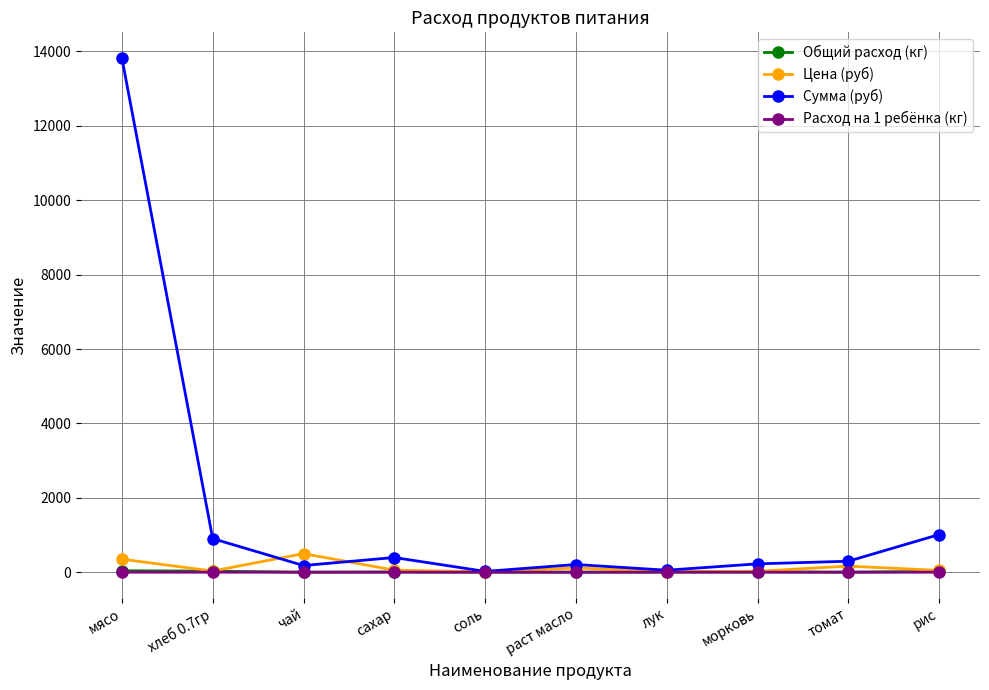

In Сумма (руб), how many points are higher than both neighbors (excluding endpoints)?

2